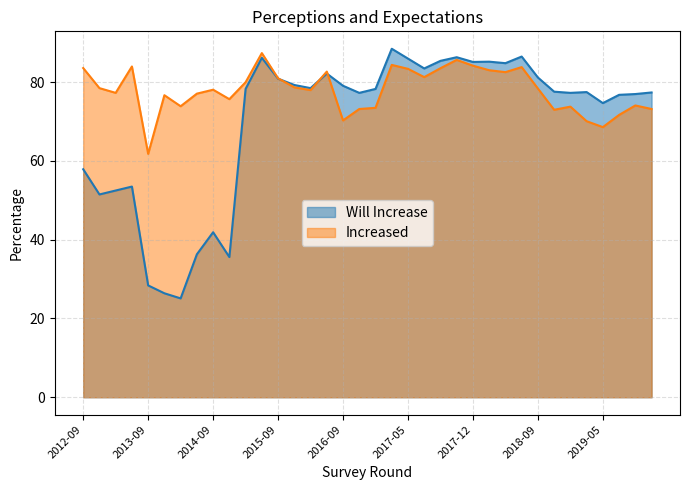

The value of Will Increase at 2019-03 is 35.1. True or false?

False